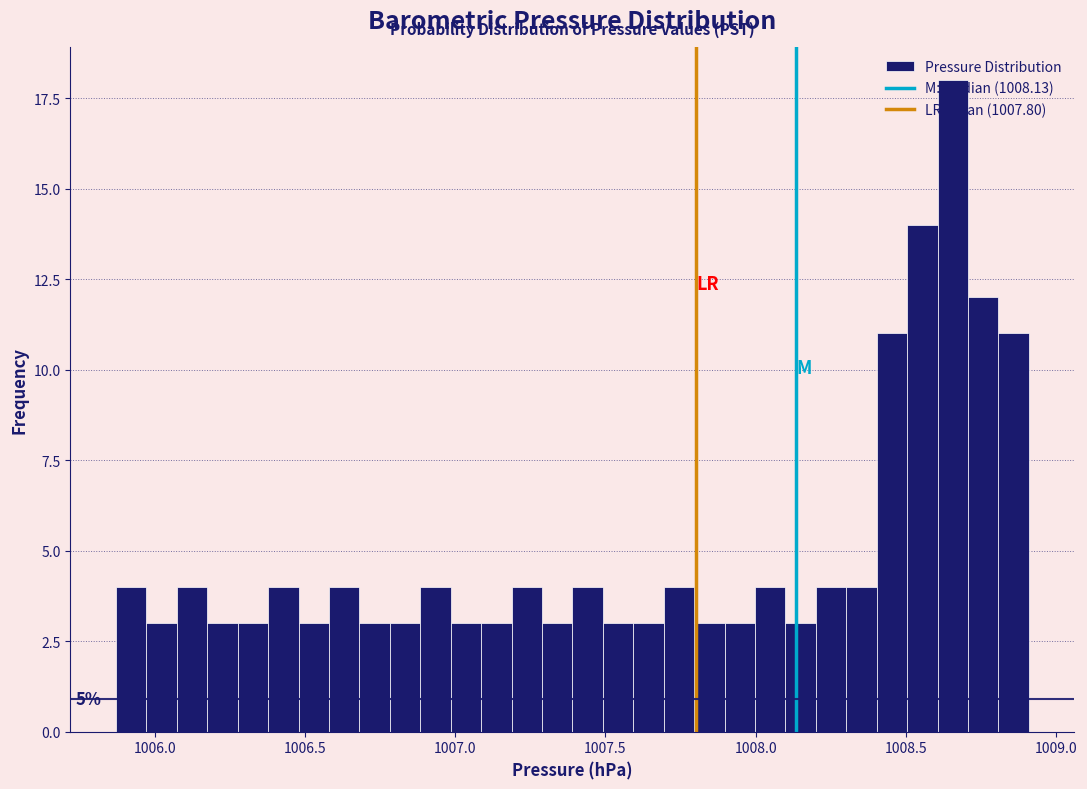

Around what value on the x-axis is the tallest bar? Give the approximate position of its centre, as read against the axis.

1008.65